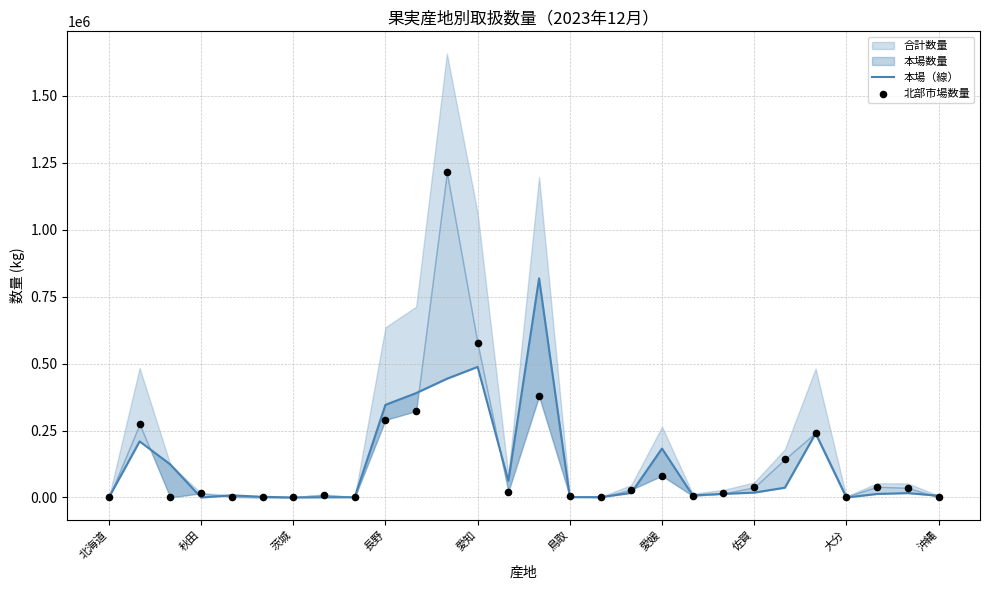

At how many categories does at least one series exceed 5571?

21